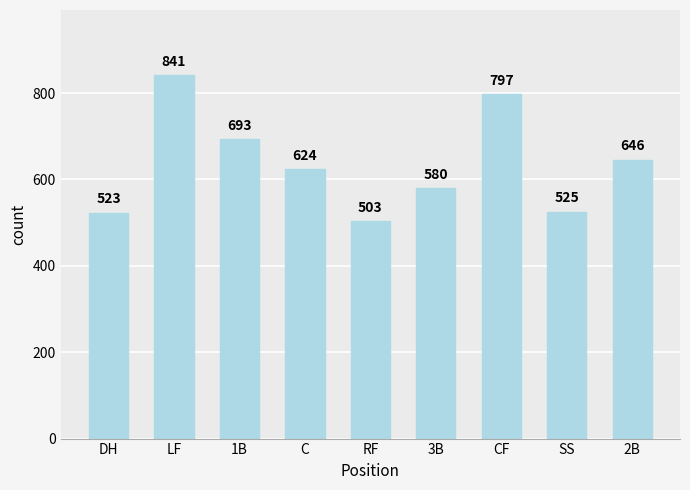

List the labels in order of value, smallest first.

RF, DH, SS, 3B, C, 2B, 1B, CF, LF